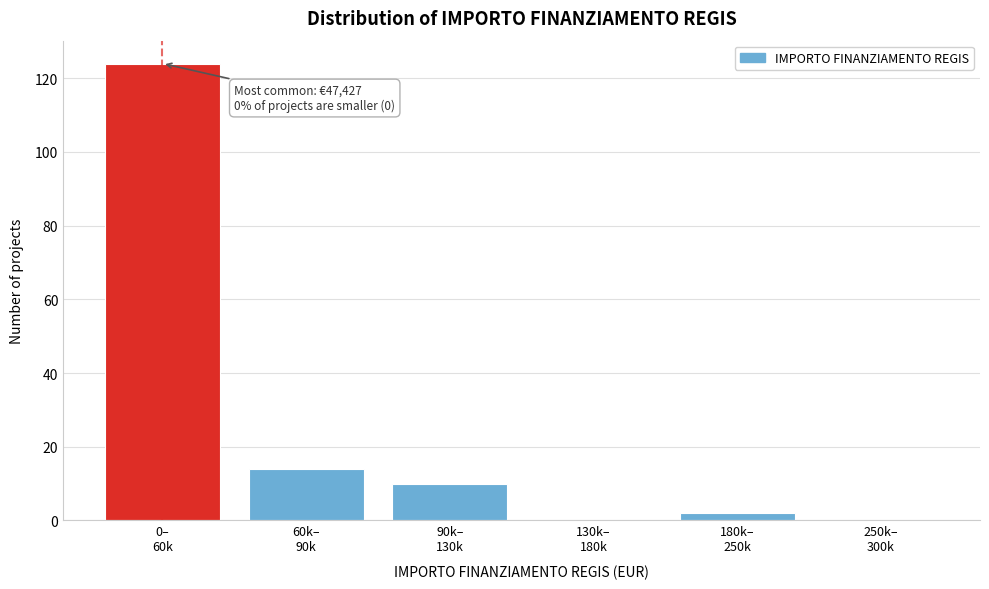

What is the sum of all values?

150